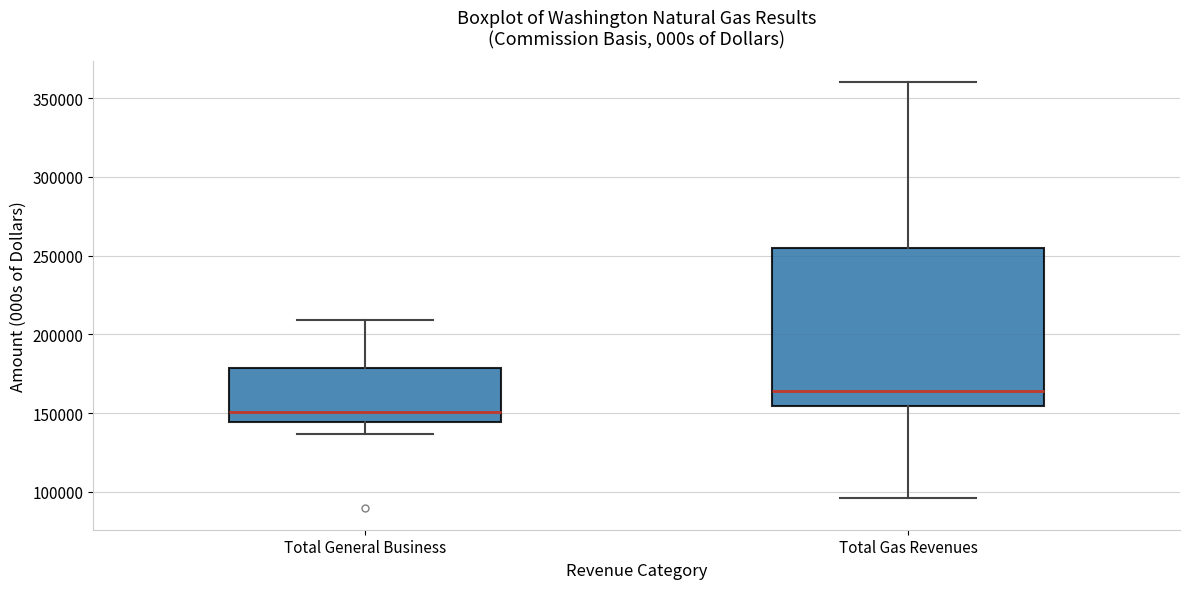

Reading left to right, transcribe this box plot: for each box, give where its median line is, the range the box spans, and where its two whiskers end, as read against the y-axis. The values are not printed on the chart, so give them approximately, as read against the axis.

Total General Business: median 150000, box 145000 to 180000, whiskers 135000 to 210000
Total Gas Revenues: median 165000, box 155000 to 255000, whiskers 95000 to 360000